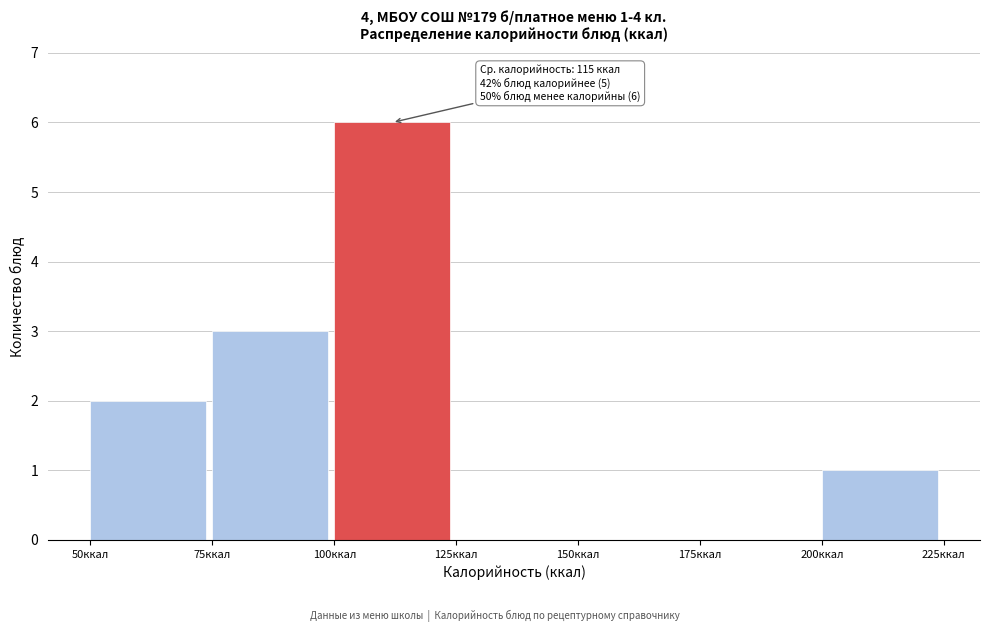

Which range on the x-axis has the tallest bar?

100 to 125